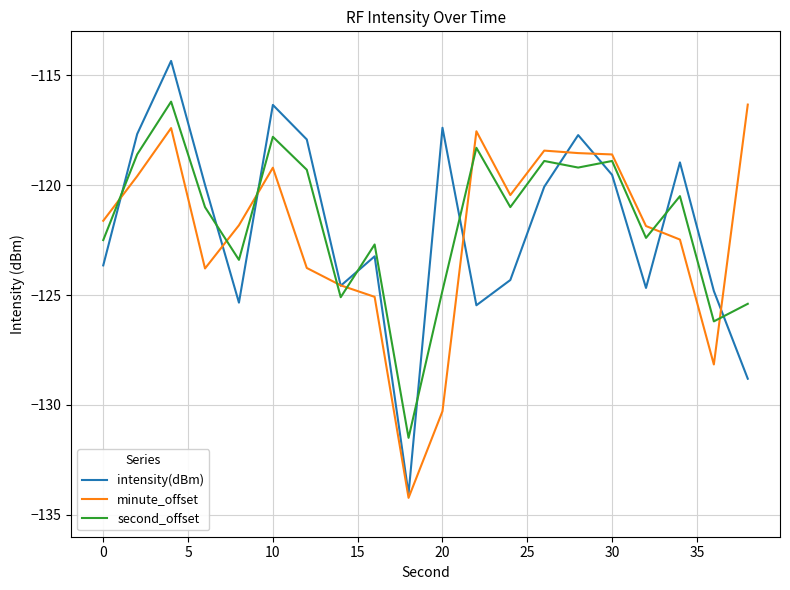

True or false: second_offset and intensity(dBm) cross at least once.

True